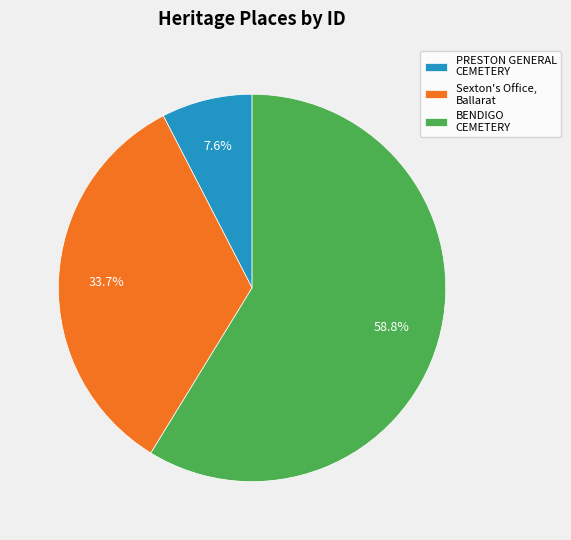

Do PRESTON GENERAL CEMETERY and BENDIGO CEMETERY together represent more than half of the pie?

Yes